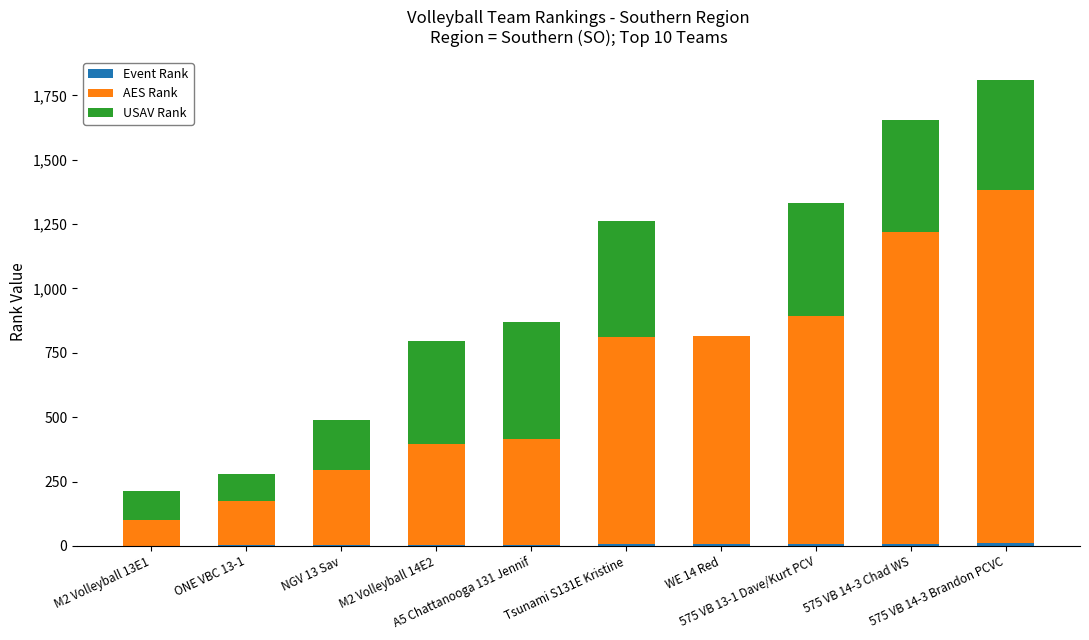

What is the approximate value of AES Rank at 575 VB 14-3 Brandon PCVC, to the nearest 10?

1370